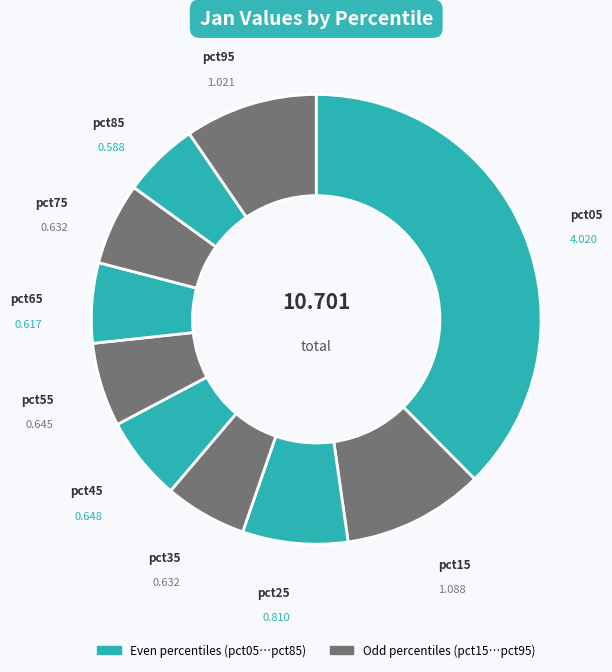

Does any single category account for the majority?

No